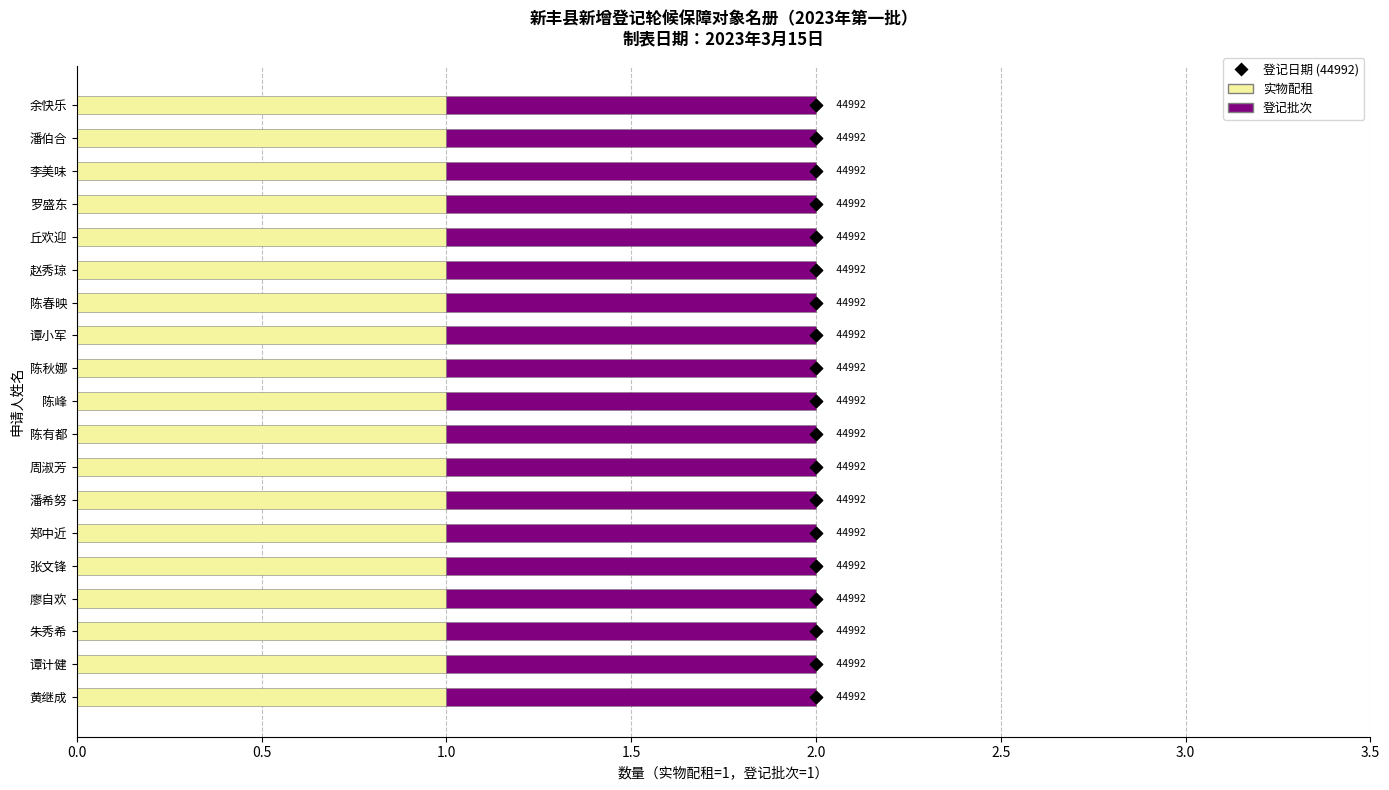

Which series has the widest spread of Y values?

登记日期 (44992)